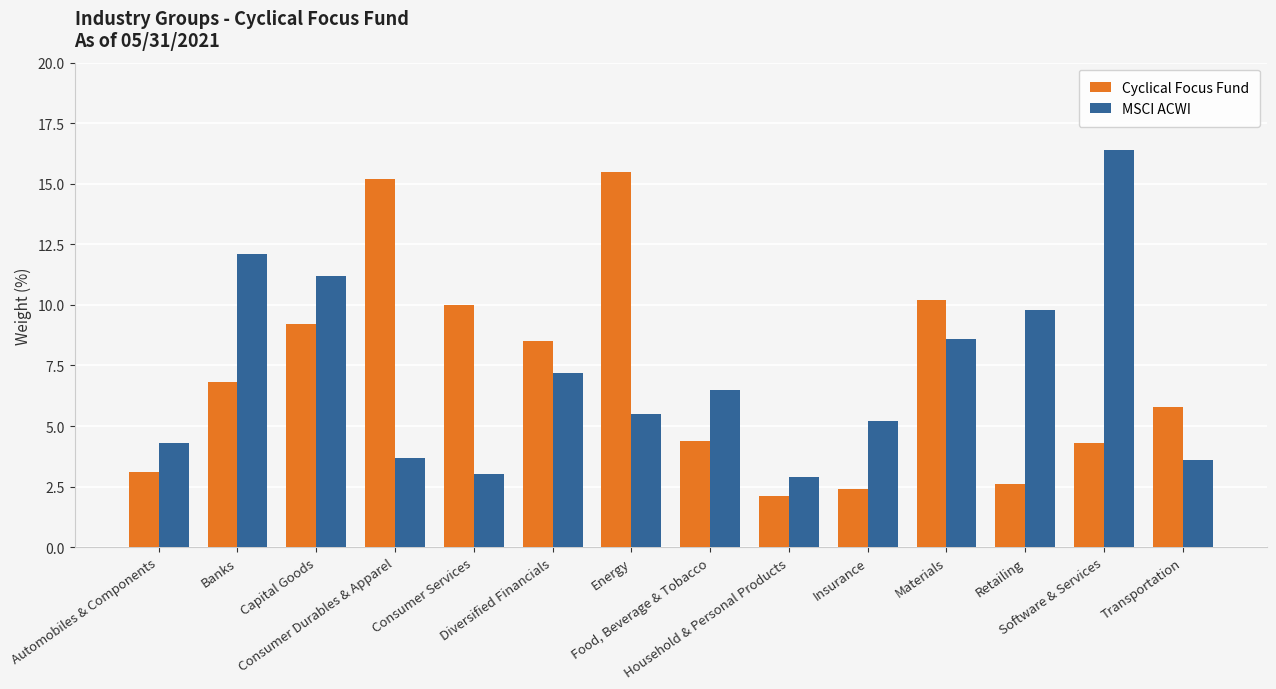

What value does the MSCI ACWI series have at Materials?

8.6